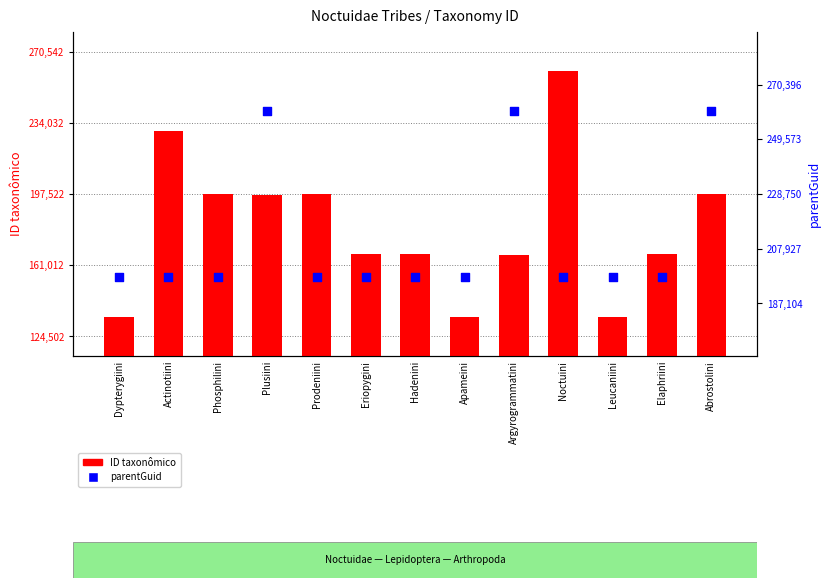

At how many categories does at least one series exceed 185705?

13